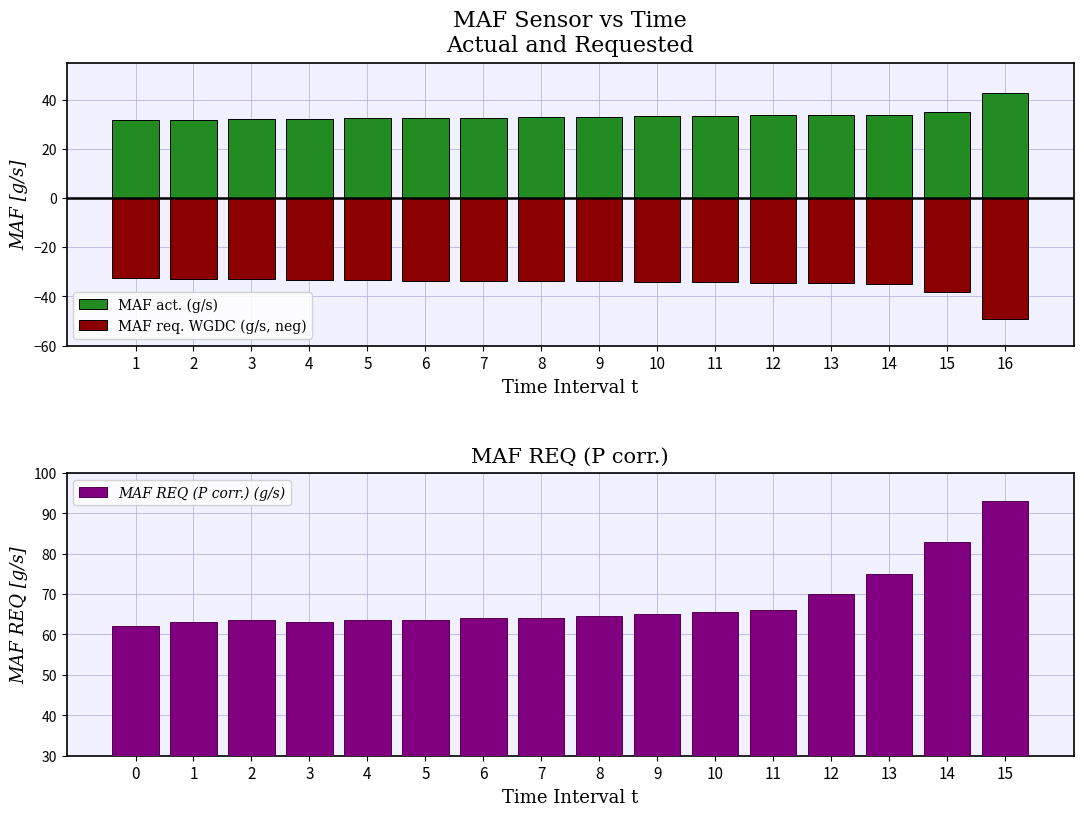

Read the MAF act. (g/s) value at 1.

31.7